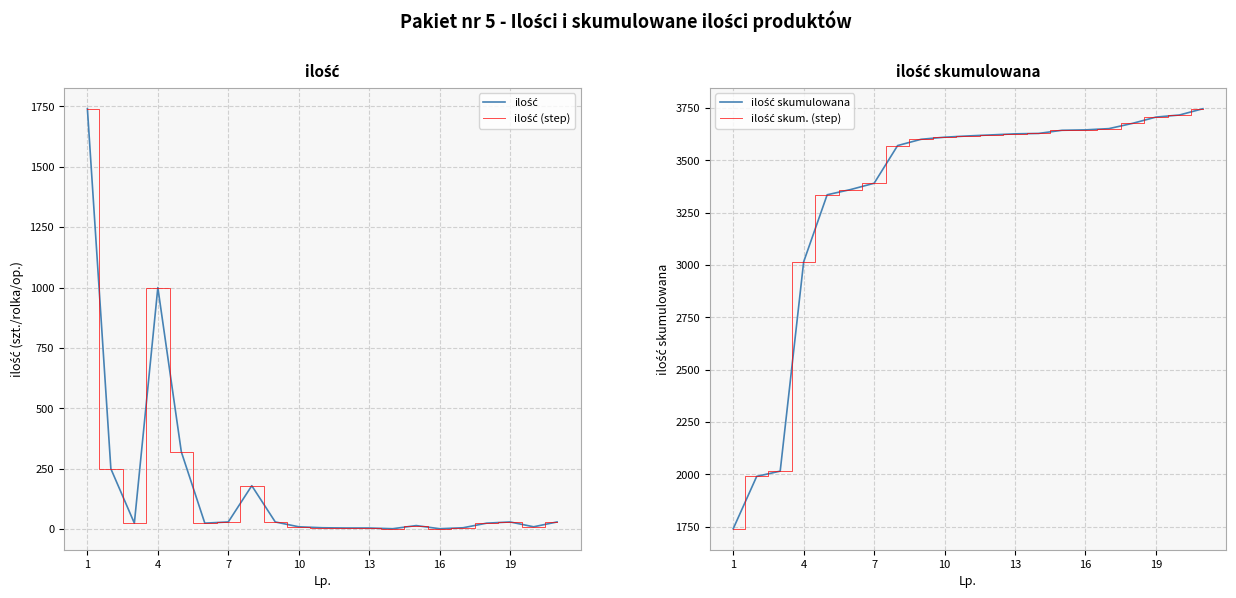

True or false: ilość has a value of 6 at 16.

True